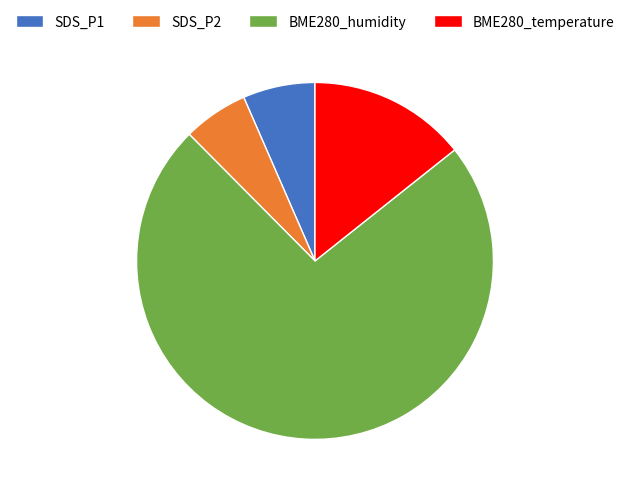

Rank the categories by value from highest to lowest.

BME280_humidity, BME280_temperature, SDS_P1, SDS_P2